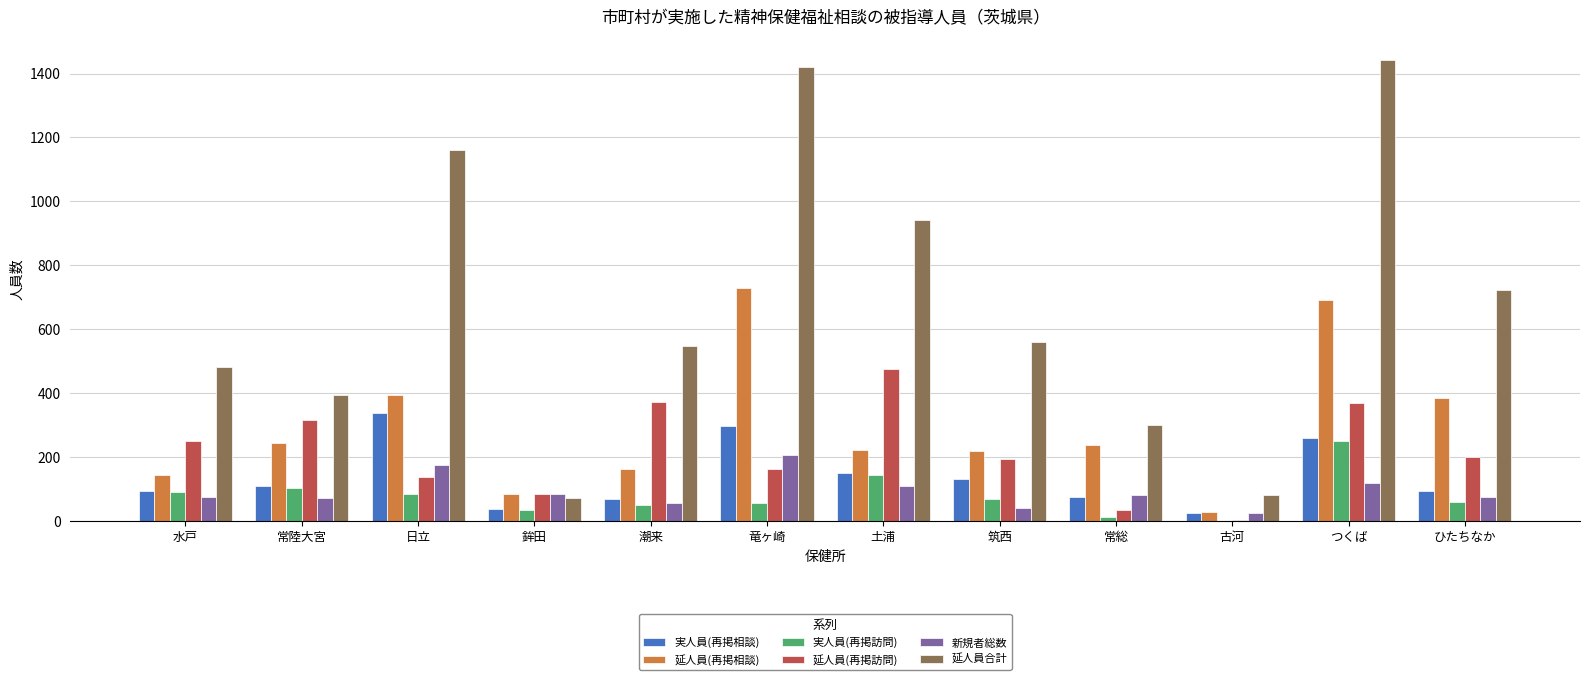

What is the highest value of the 延人員(再掲相談) series?

729